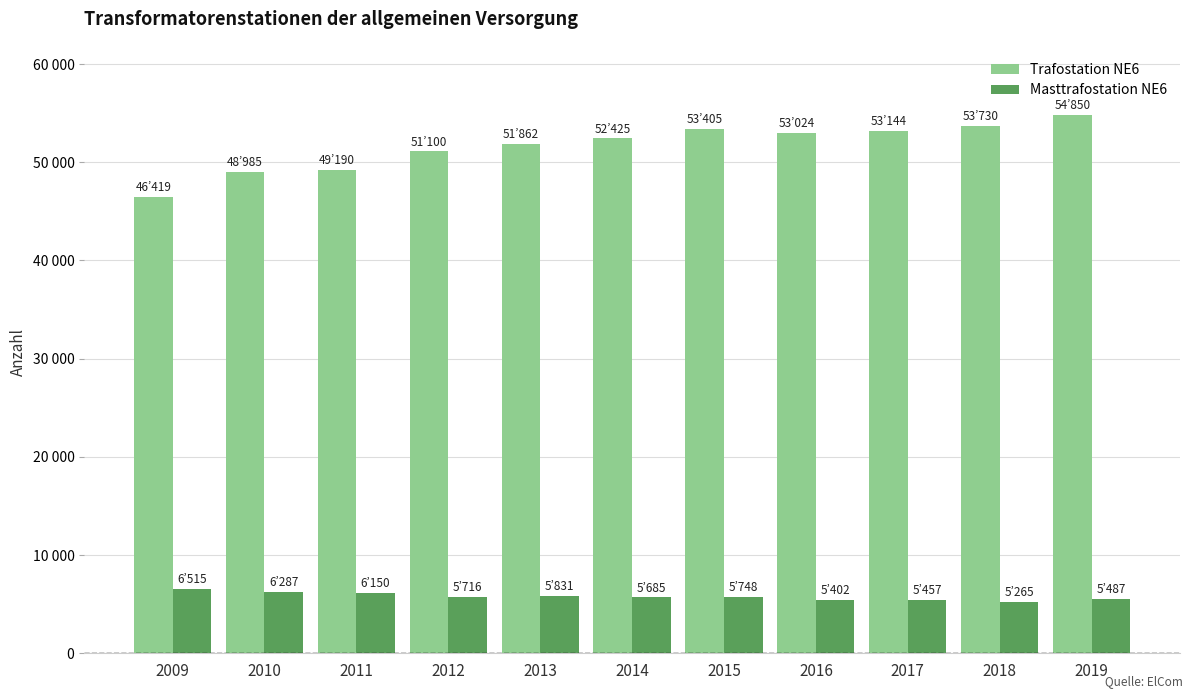

Does the chart contain stacked bars?

No